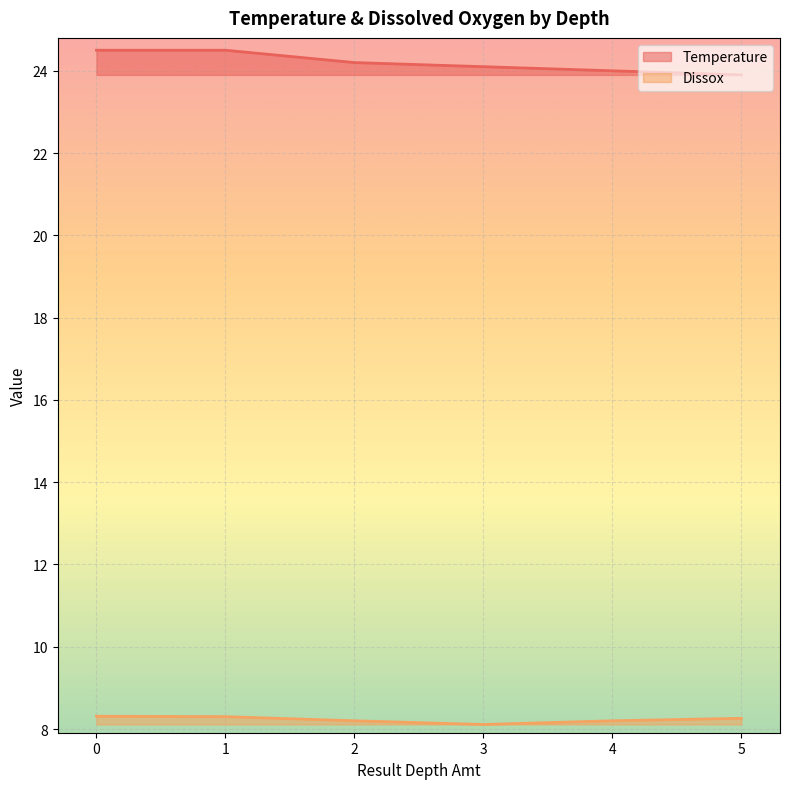

True or false: Dissox has a value of 11.1 at 5.

False